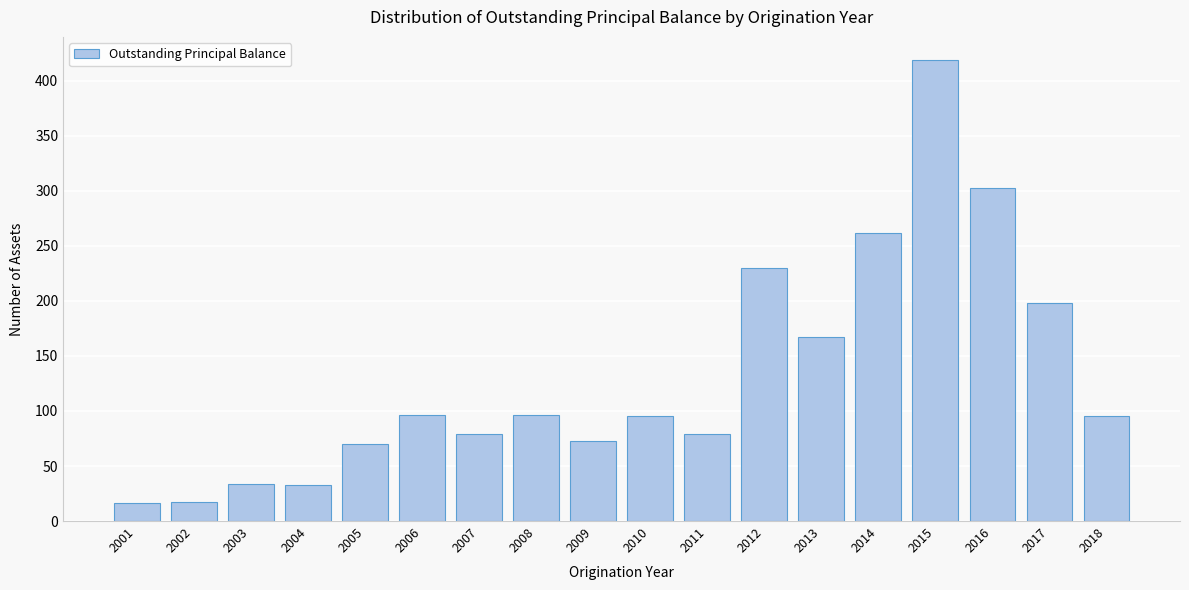

What is the maximum value shown in the chart?

419